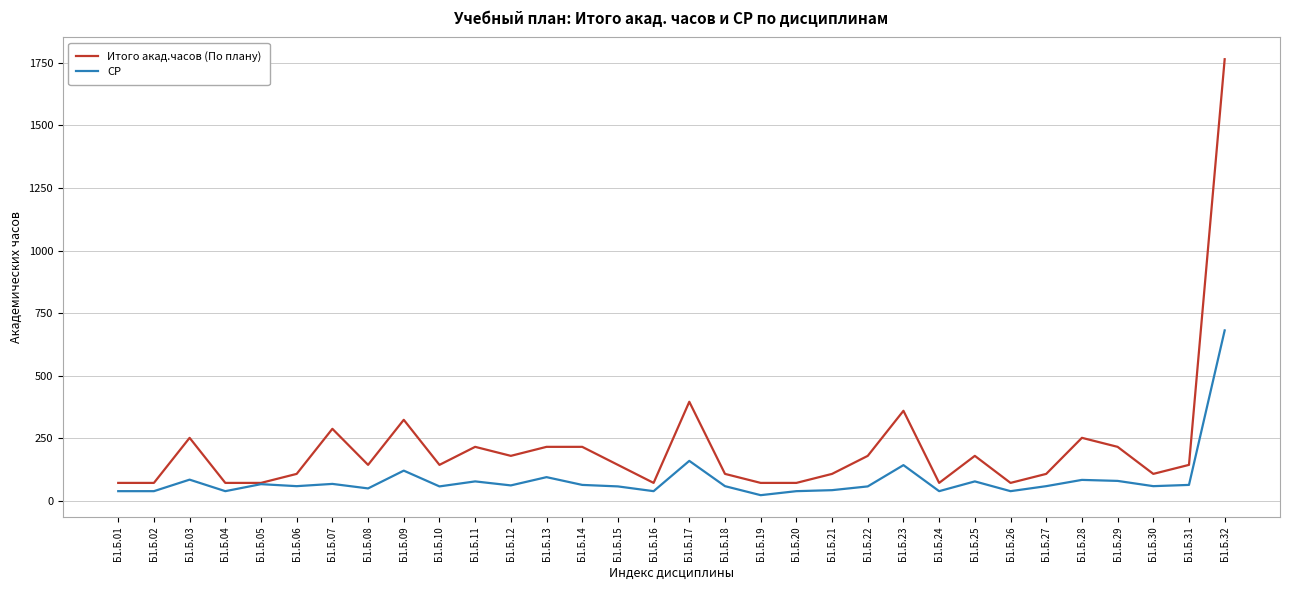

Which category has the highest value across all series?

Б1.Б.32